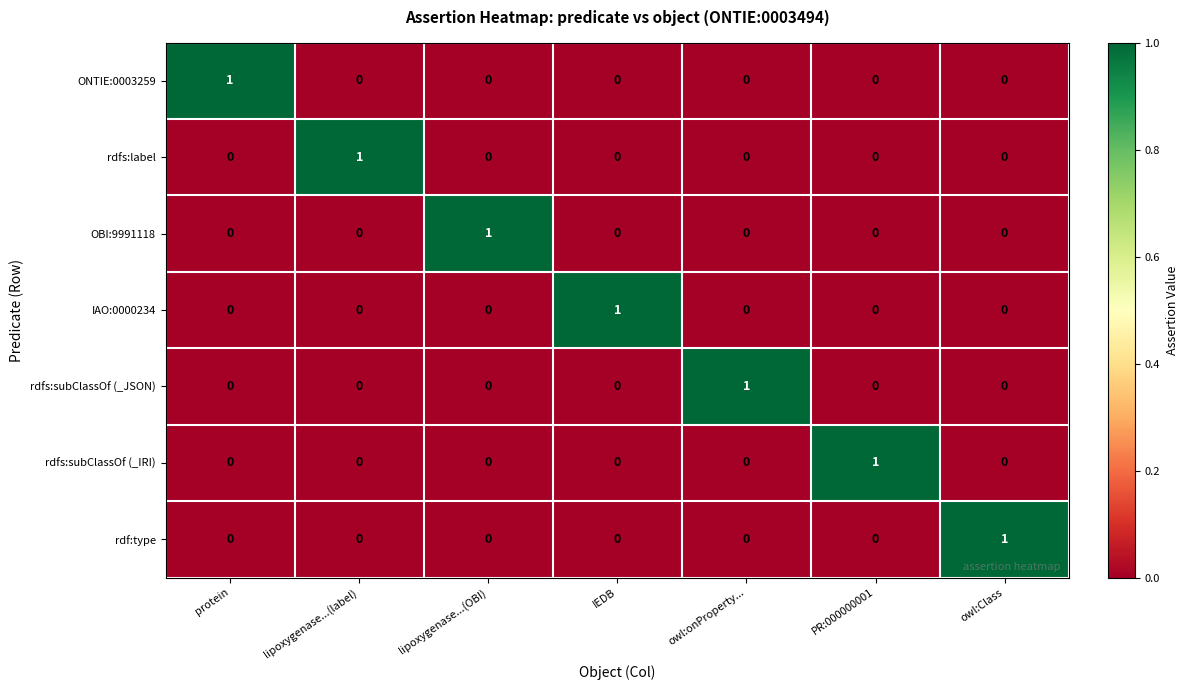

At how many categories does at least one series exceed 0?

7